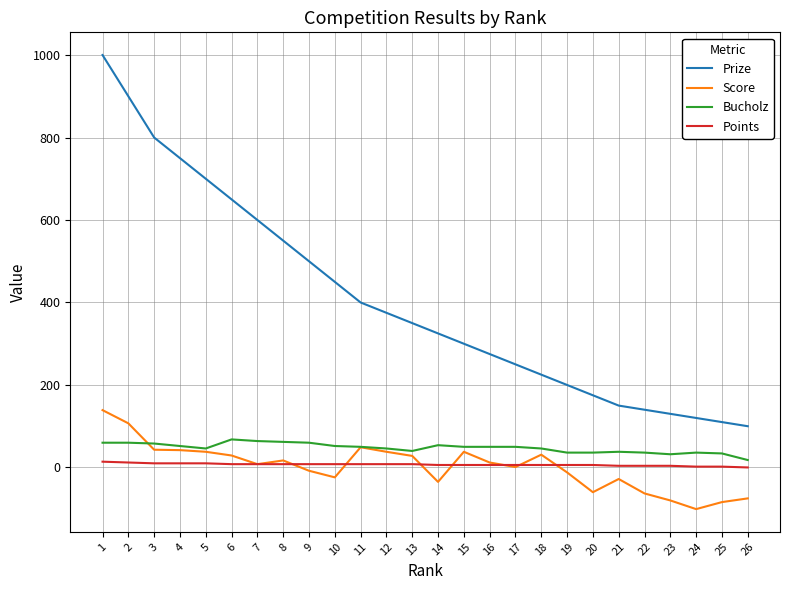

What is the greatest value displayed?

1000